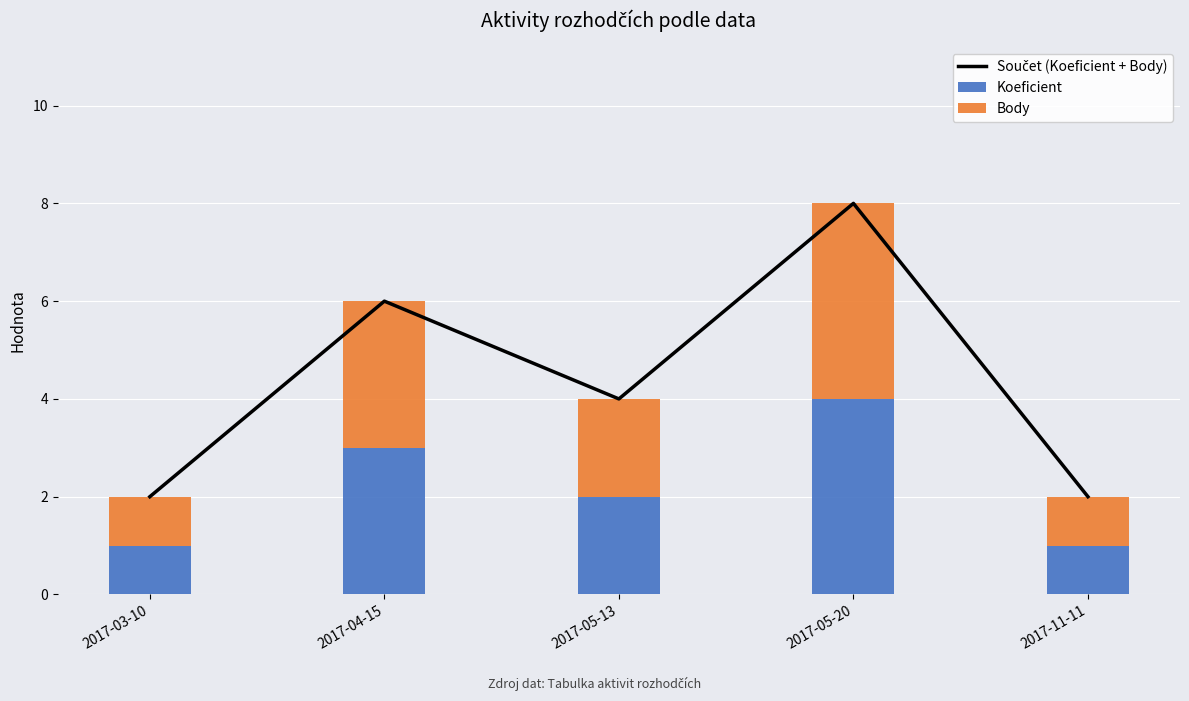

Reading right to left, extract all data points from this chart.

Součet (Koeficient + Body): 2	8	4	6	2
Koeficient: 1	4	2	3	1
Body: 1	4	2	3	1